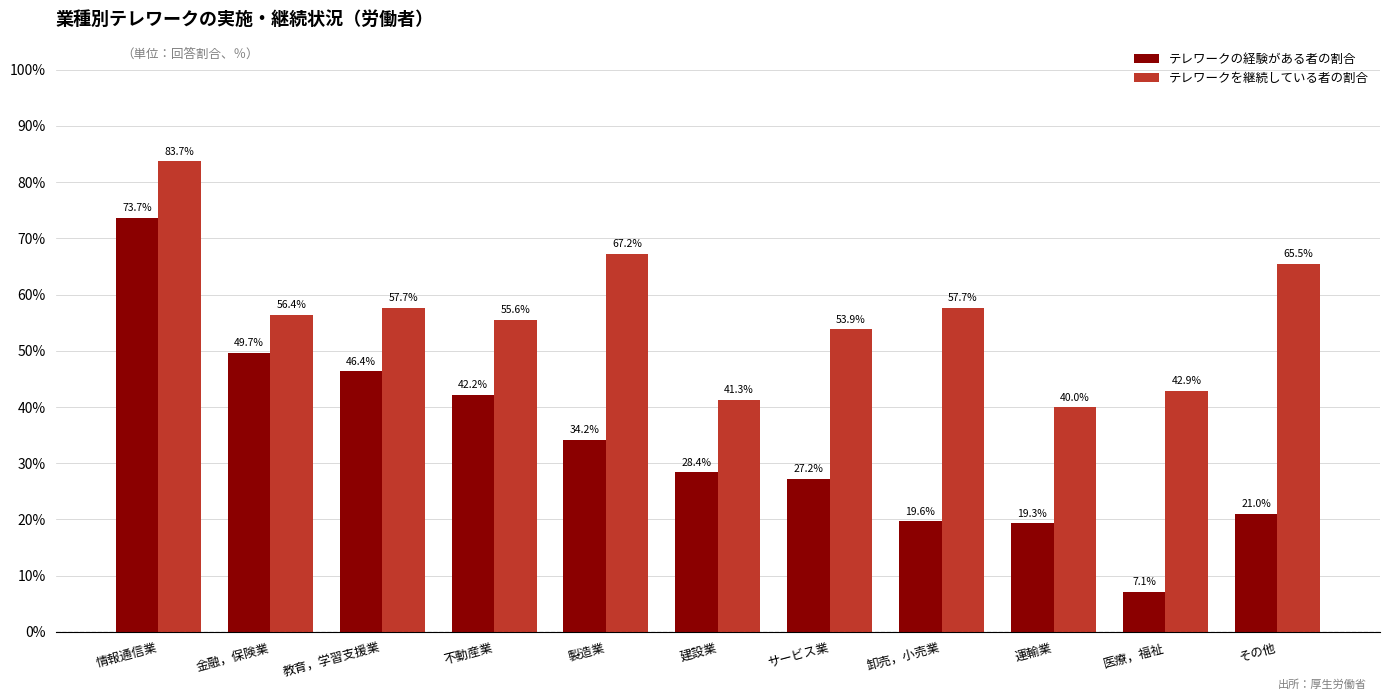

At which label does テレワークの経験がある者の割合 first exceed 28?

情報通信業